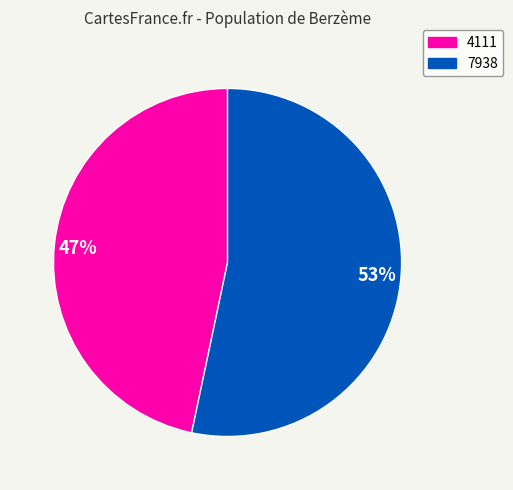

The 7938 slice represents 63% of the pie. True or false?

False